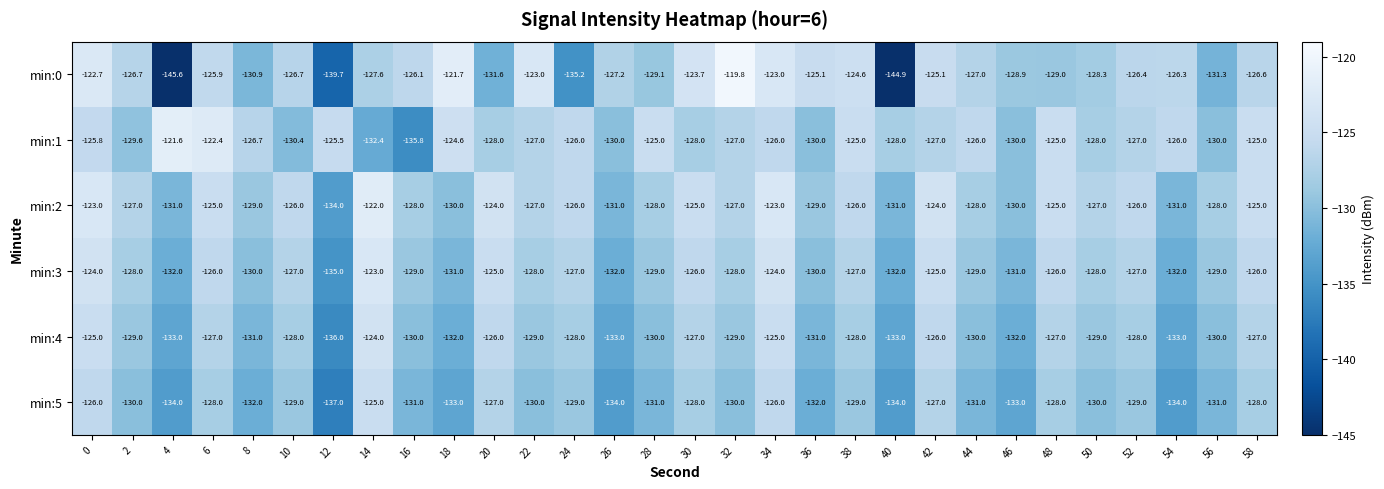

Between 0 and 6, which series saw the biggest shift?

min:1